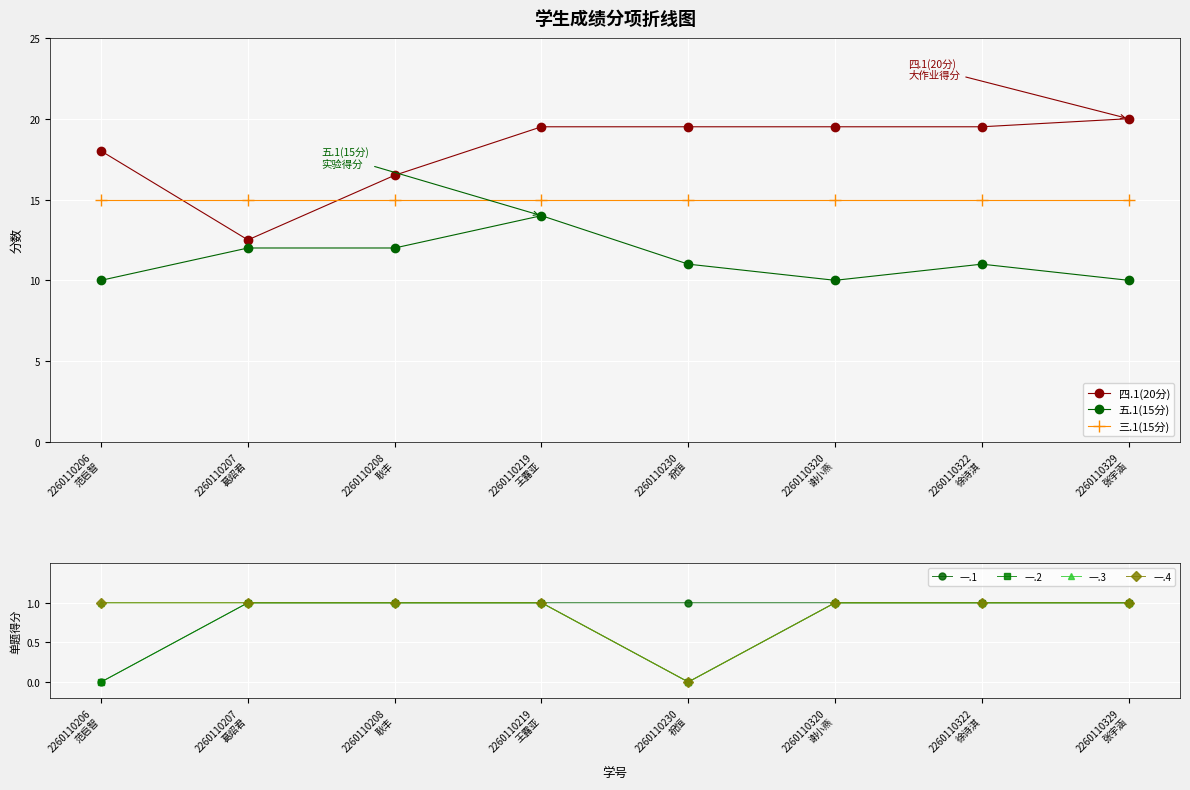

What is the highest value of the 四.1(20分) series?

20.0